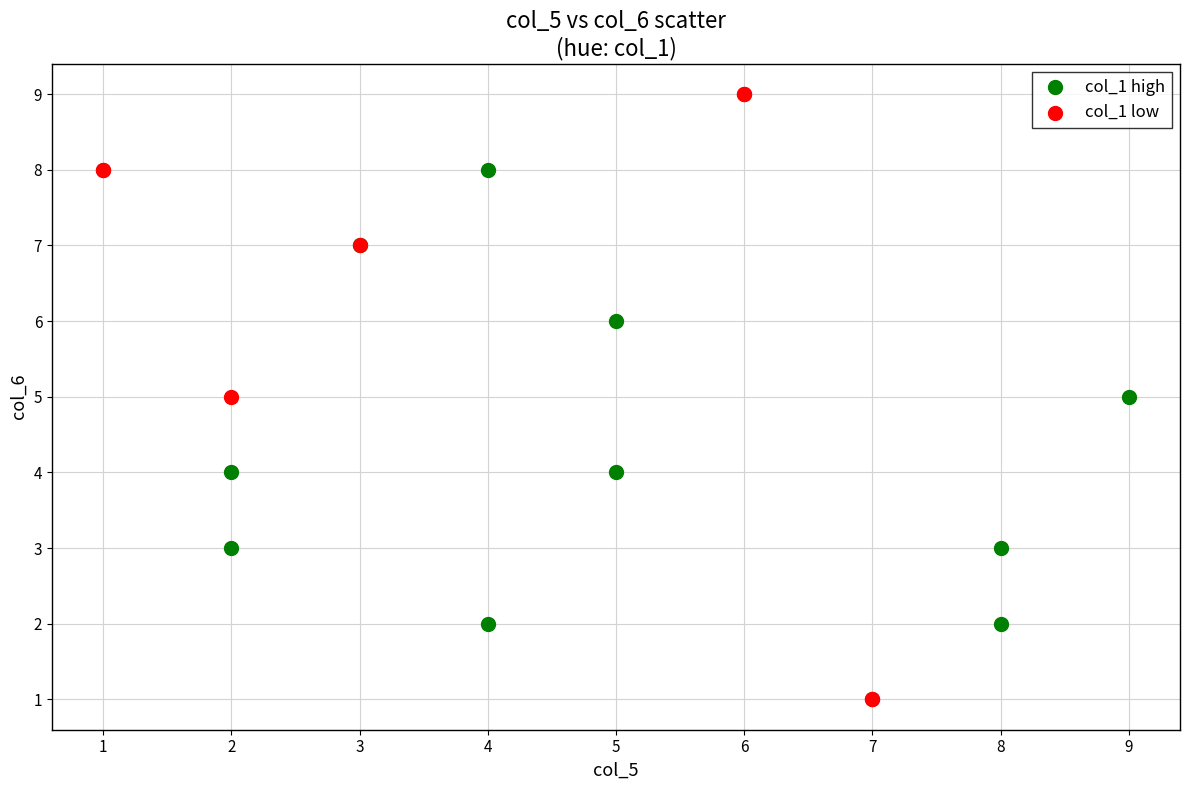

Which series reaches the minimum Y coordinate?

col_1 low